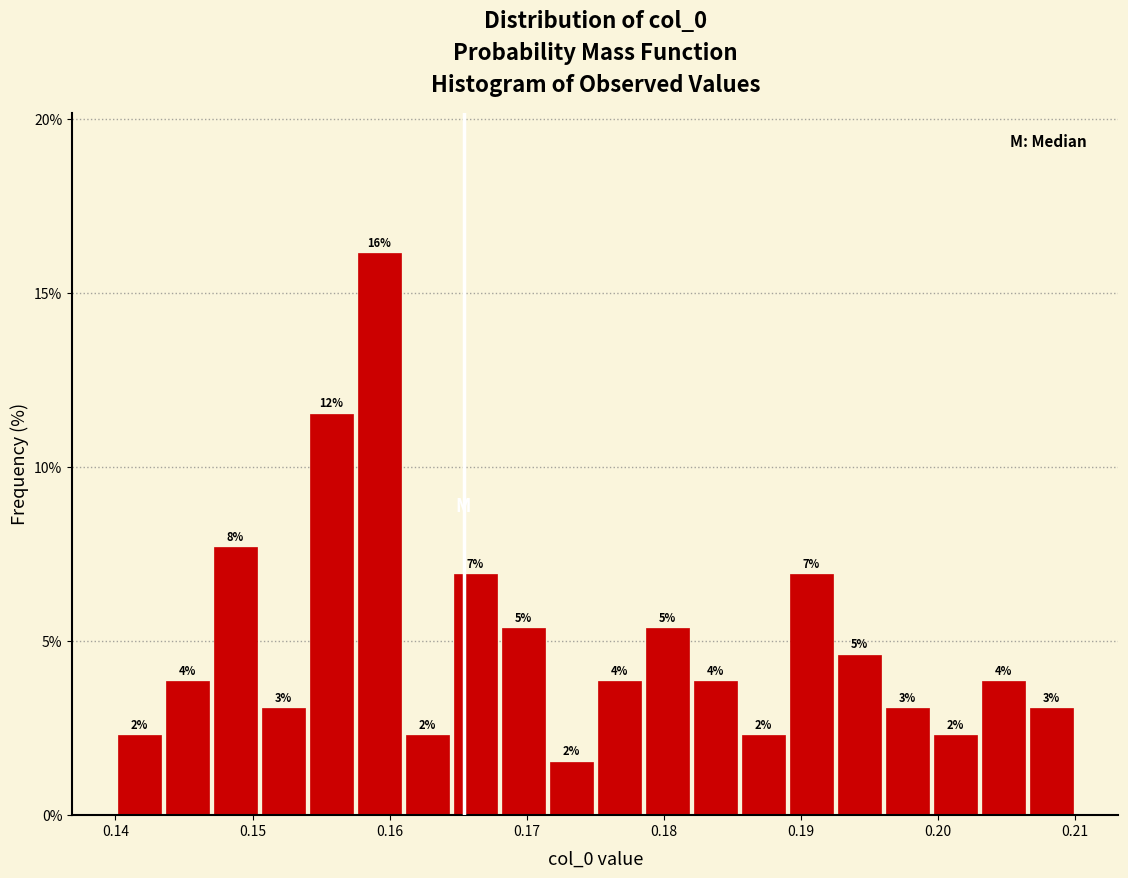

Read against the x-axis, roughly where is the centre of the tallest bar?

0.159